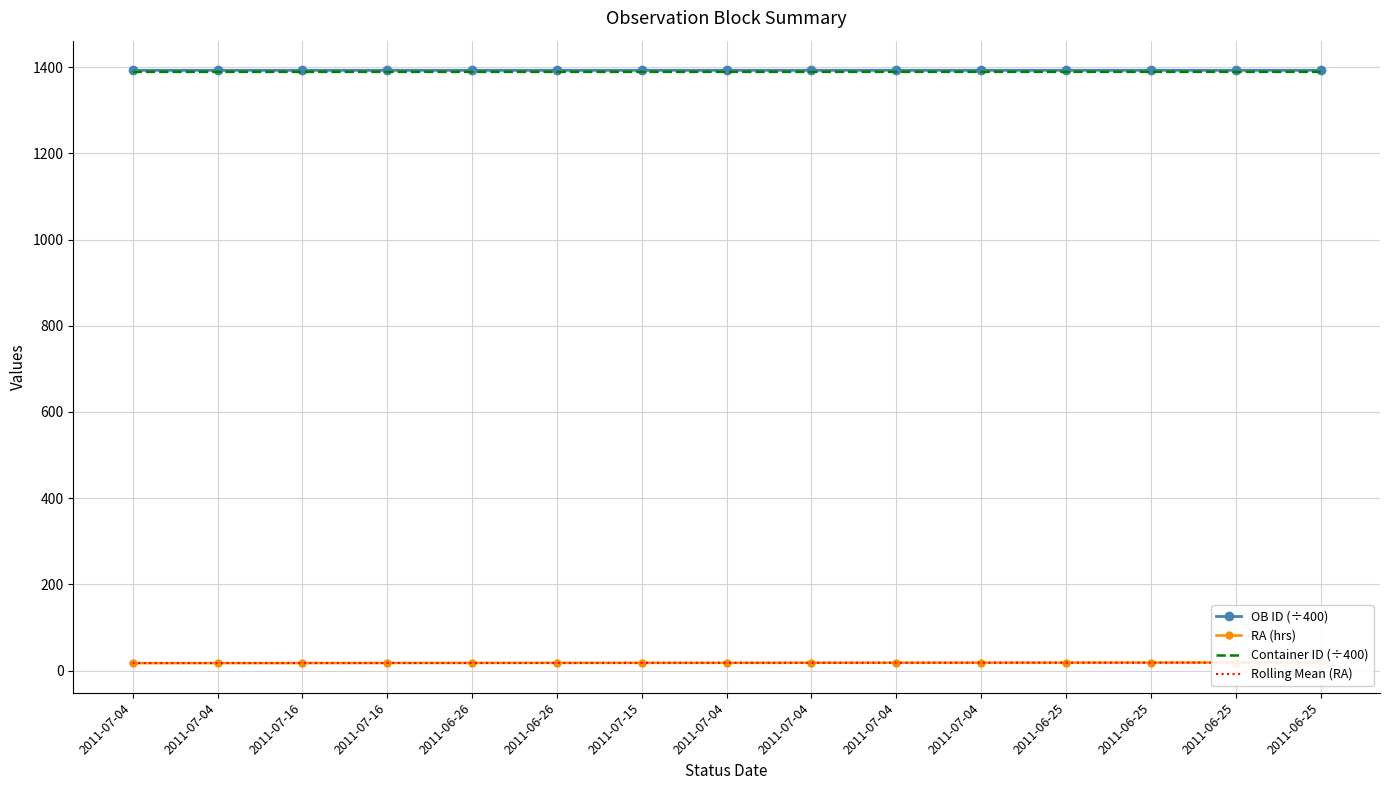

Which series has the widest spread of values?

RA (hrs)